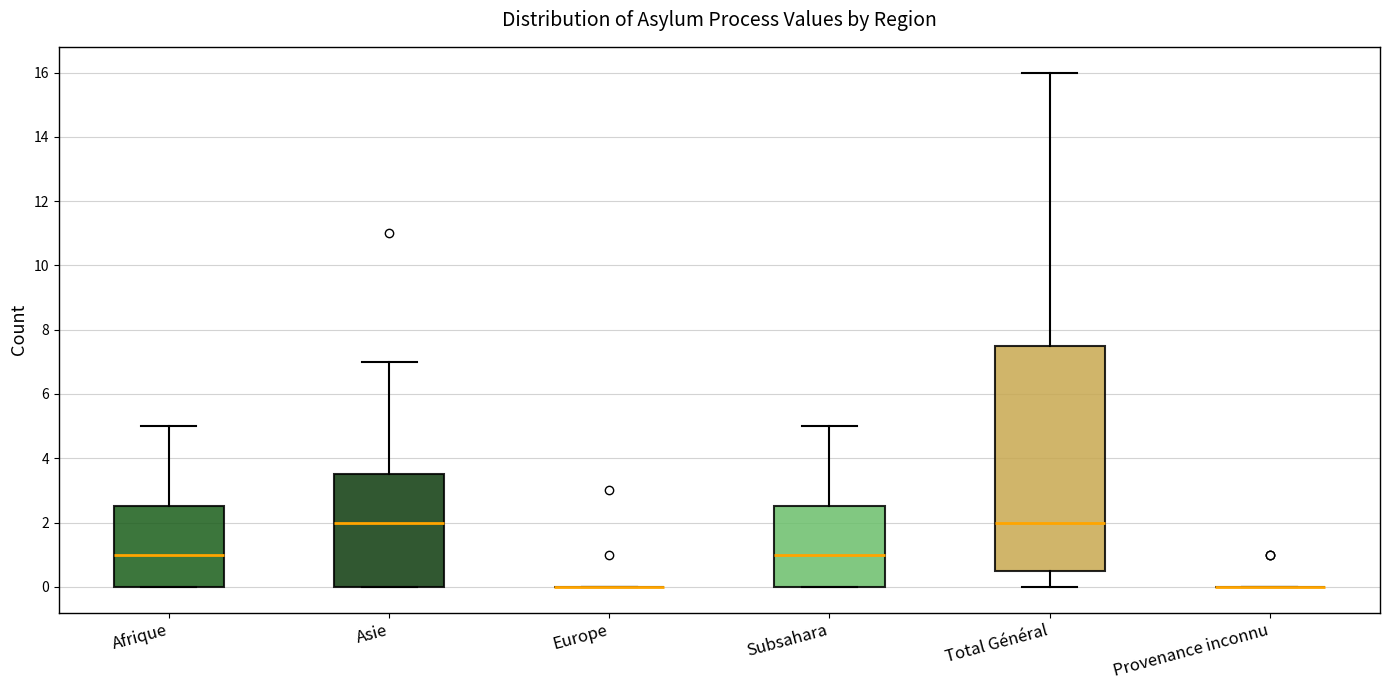

Which box is the tallest, from its lower edge to its upper edge?

Total Général